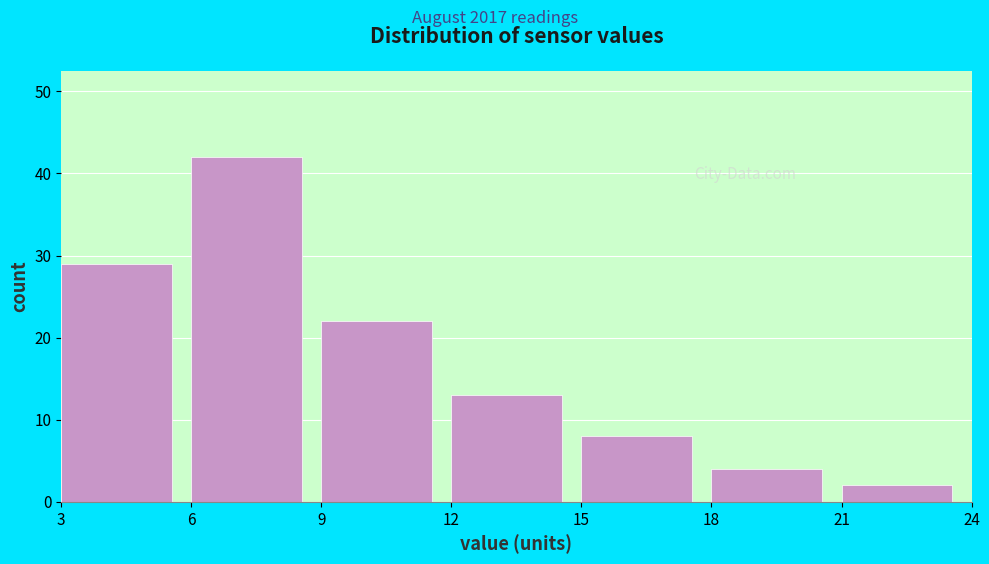

Reading left to right, list every bar in this chart as the range it spans on the x-axis followed by its height. The values are not printed on the chart, so give them approximately, as read against the axis.

3 to 6: 29
6 to 9: 42
9 to 12: 22
12 to 15: 13
15 to 18: 8
18 to 21: 4
21 to 24: 2